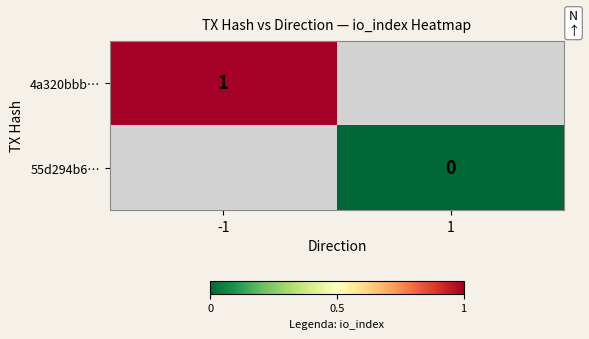

True or false: 4a320bbb… has a value of 2 at -1.

False